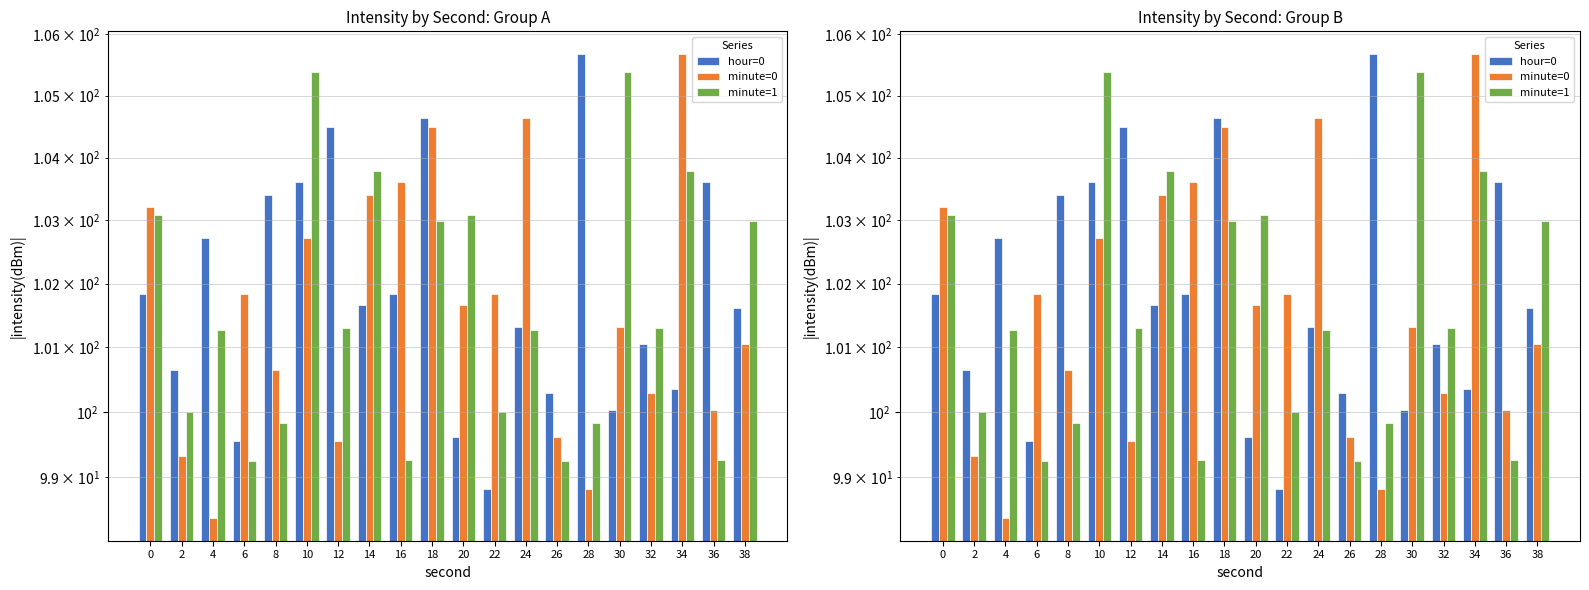

Rank the series at 6 from lowest to highest value.

minute=1, hour=0, minute=0